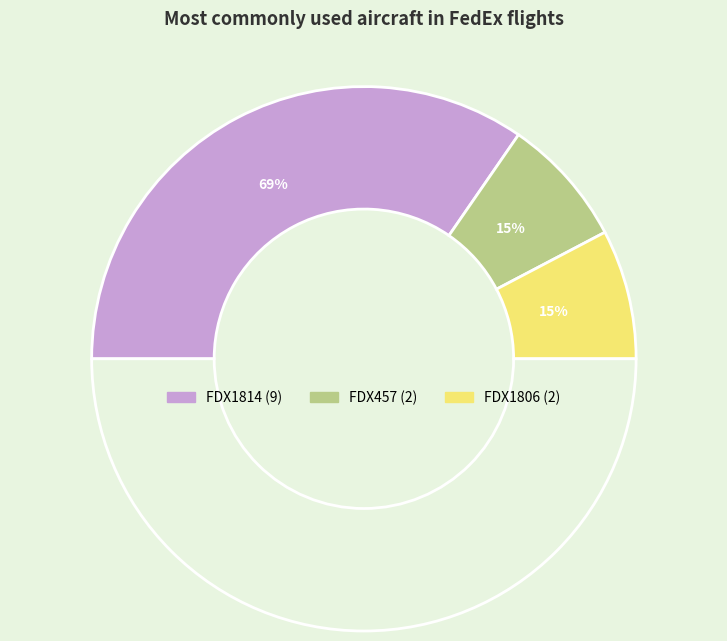

What is the change in value from FDX1814 to FDX457?

-7